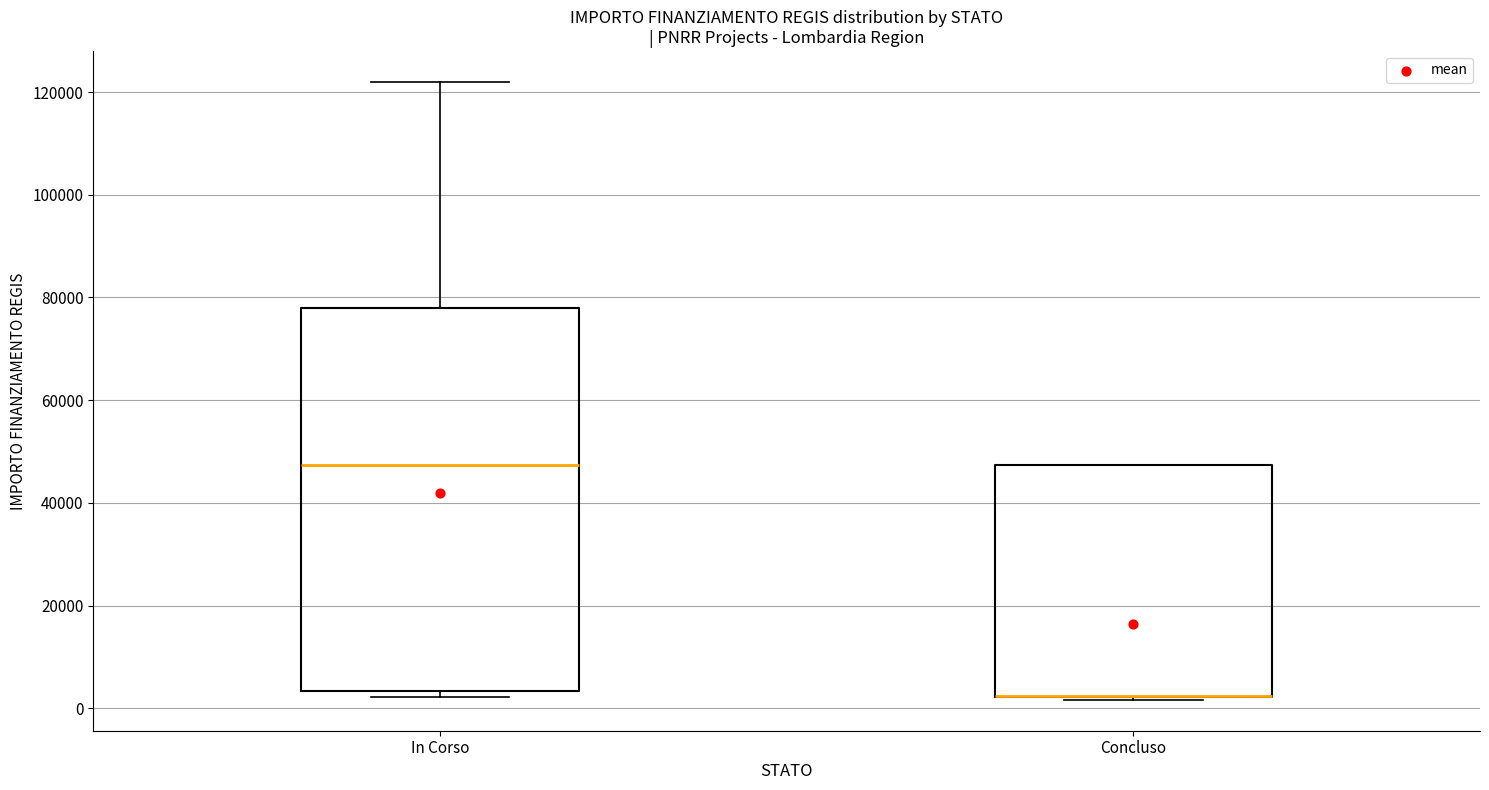

Comparing the boxes themselves (not the whiskers), which one is the tallest?

In Corso